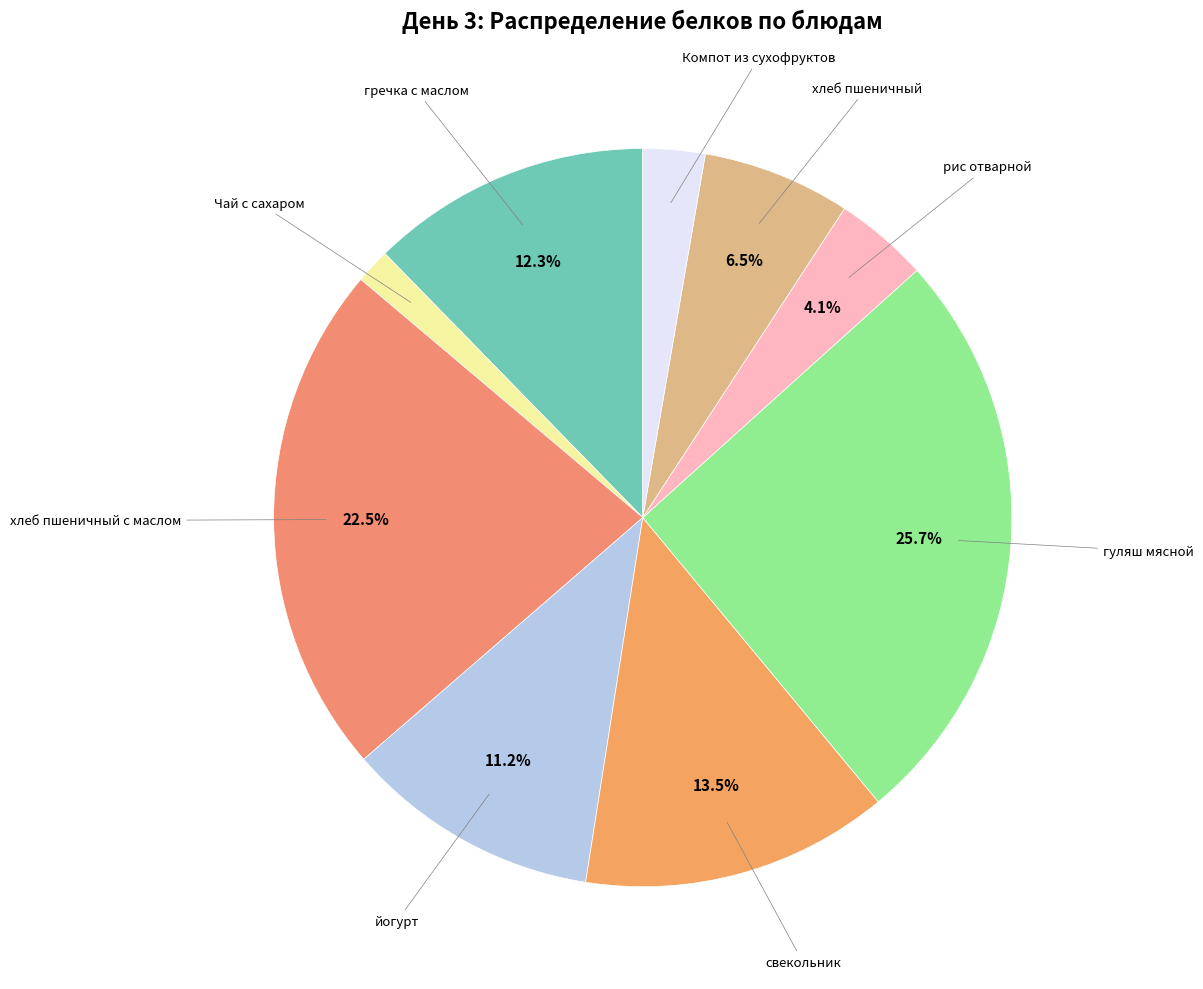

Does гуляш мясной account for over 50% of the chart?

No